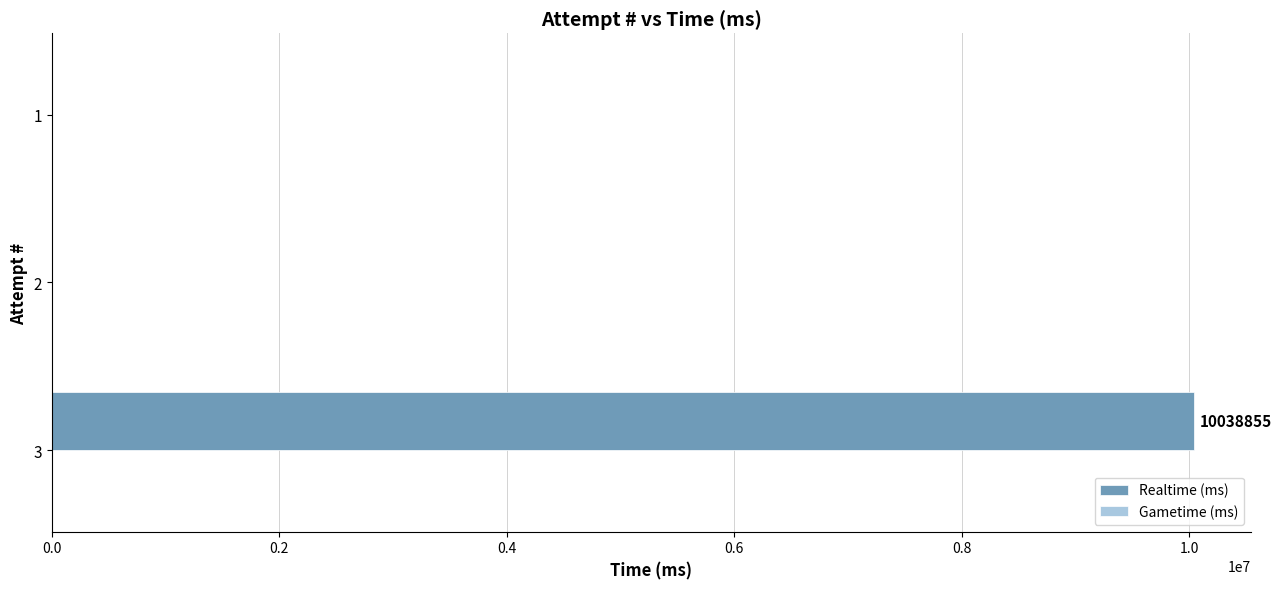

Are the bars horizontal?

Yes